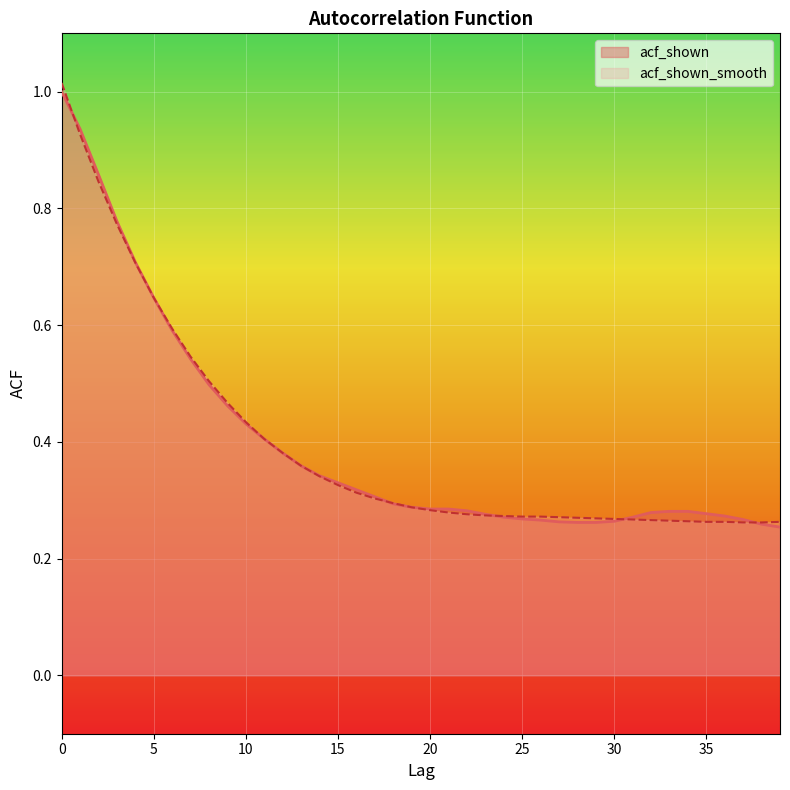

What is the difference between the second highest and minimum values in the acf_shown series?

0.7